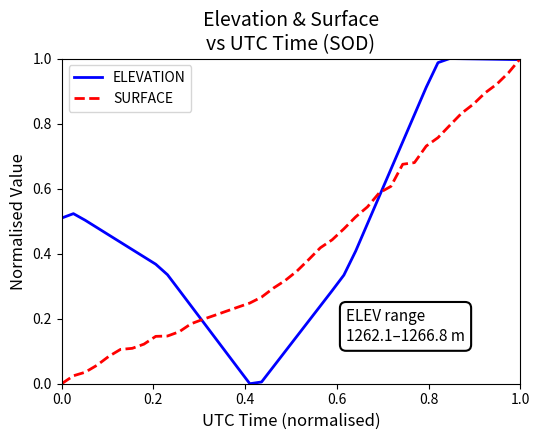

Which series has the largest total across all categories?

ELEVATION